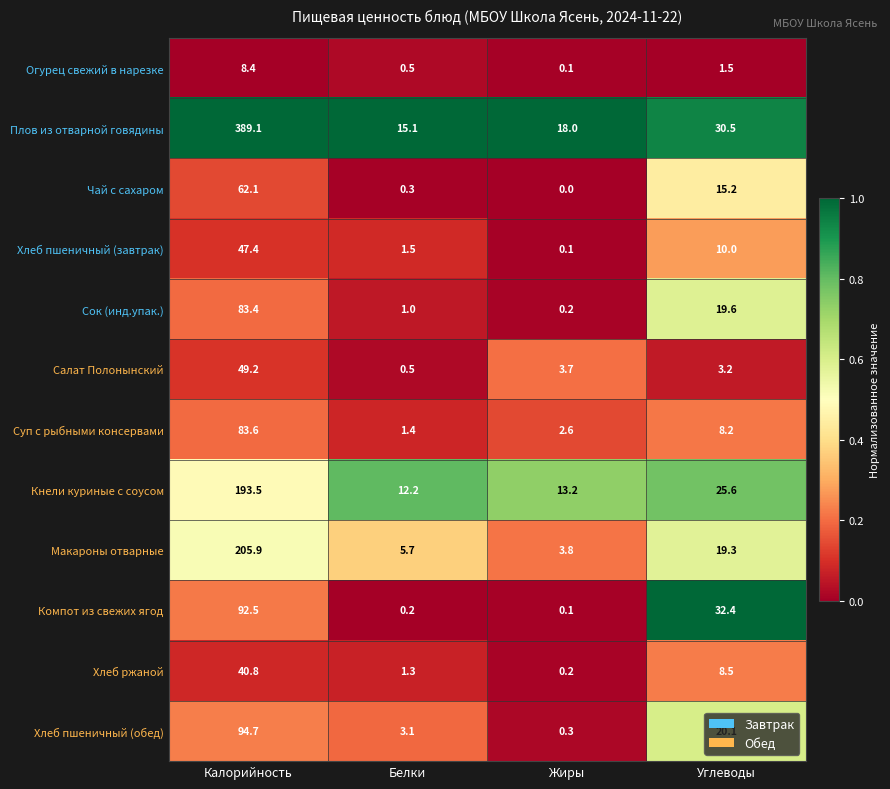

List the labels in order of Макароны отварные value, largest first.

Калорийность, Углеводы, Белки, Жиры